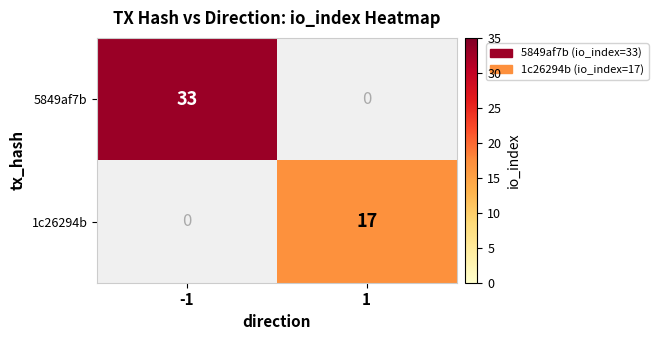

The 5849af7b series shows 22 at -1. True or false?

False